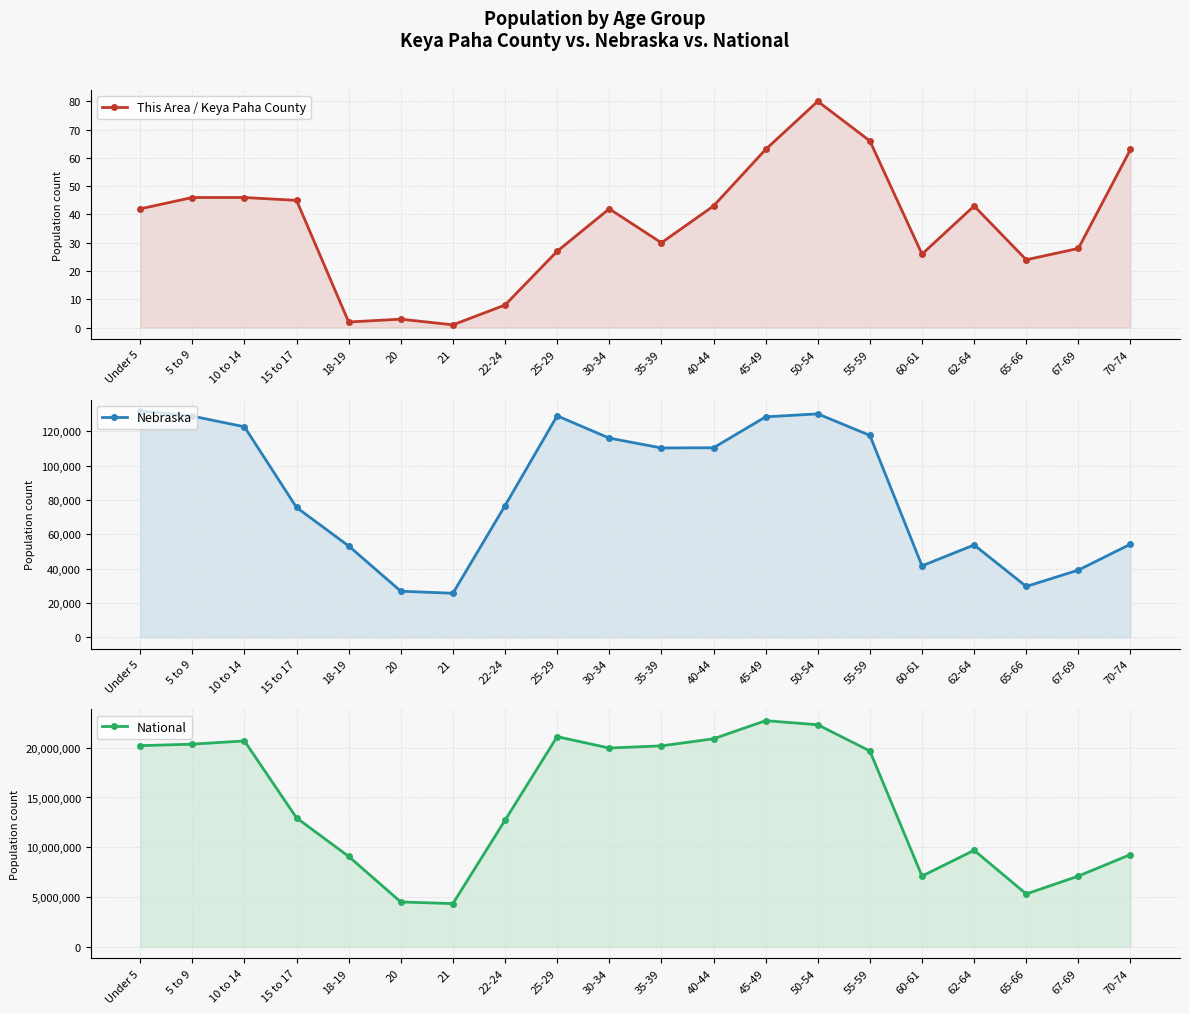

Read the Nebraska value at 40-44, to the nearest 100.

110500